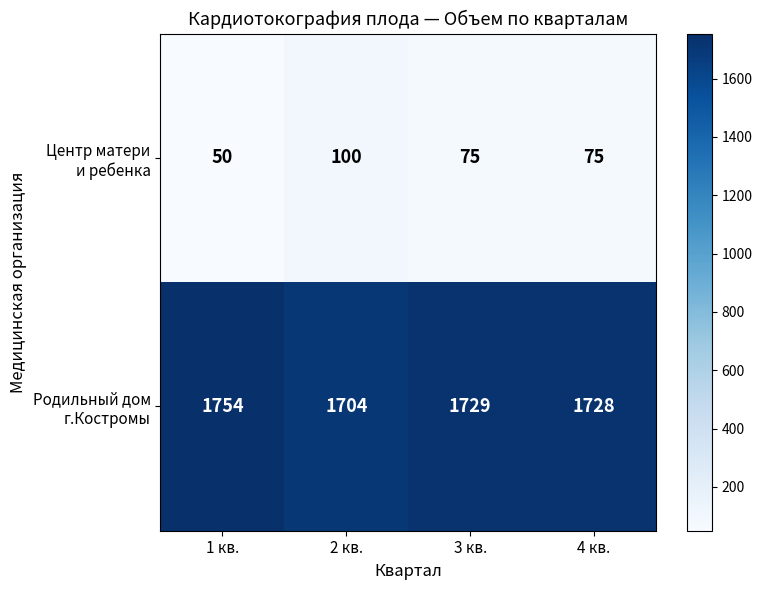

At how many categories does at least one series exceed 308?

4